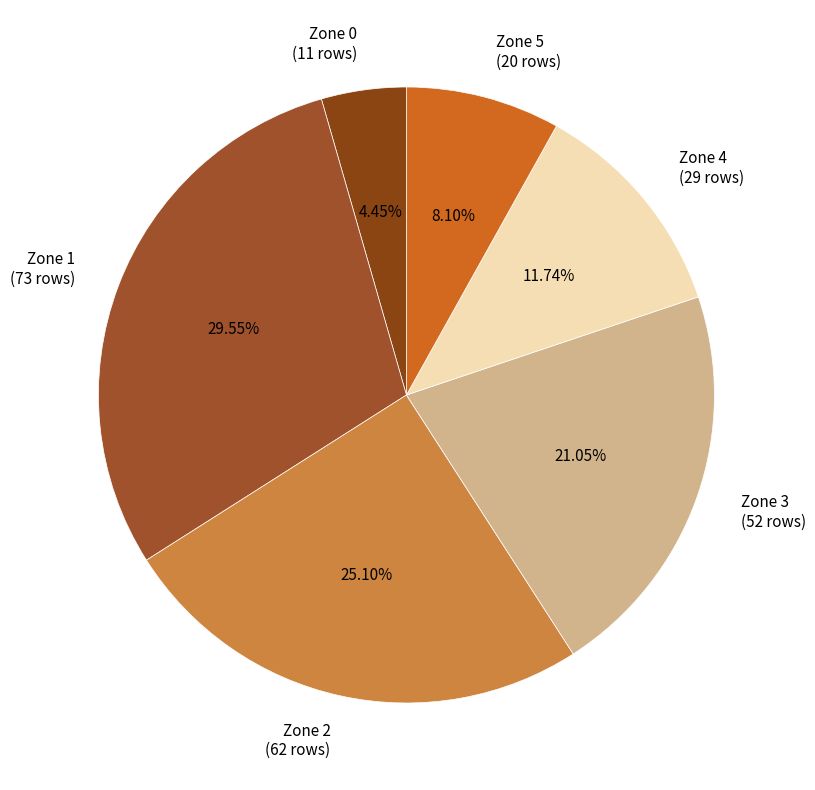

What is the largest slice in the pie chart?

Zone 1